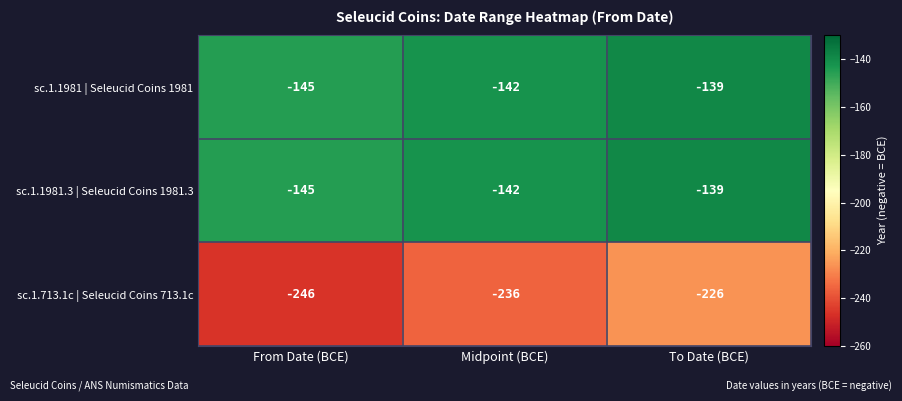

The sc.1.1981 | Seleucid Coins 1981 series shows -142 at Midpoint (BCE). True or false?

True